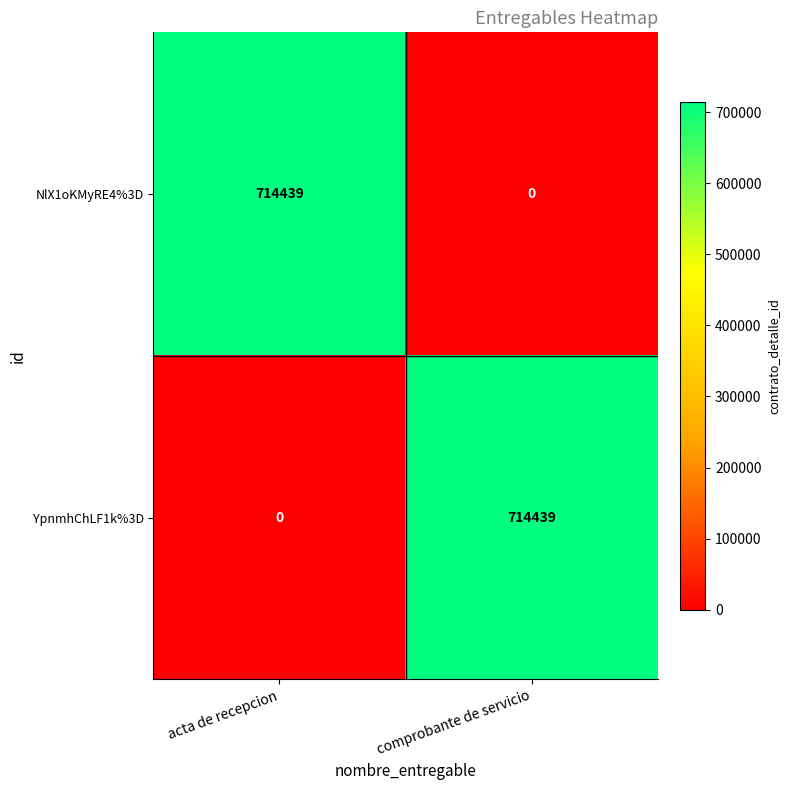

List the labels in order of NlX1oKMyRE4%3D value, largest first.

acta de recepcion, comprobante de servicio